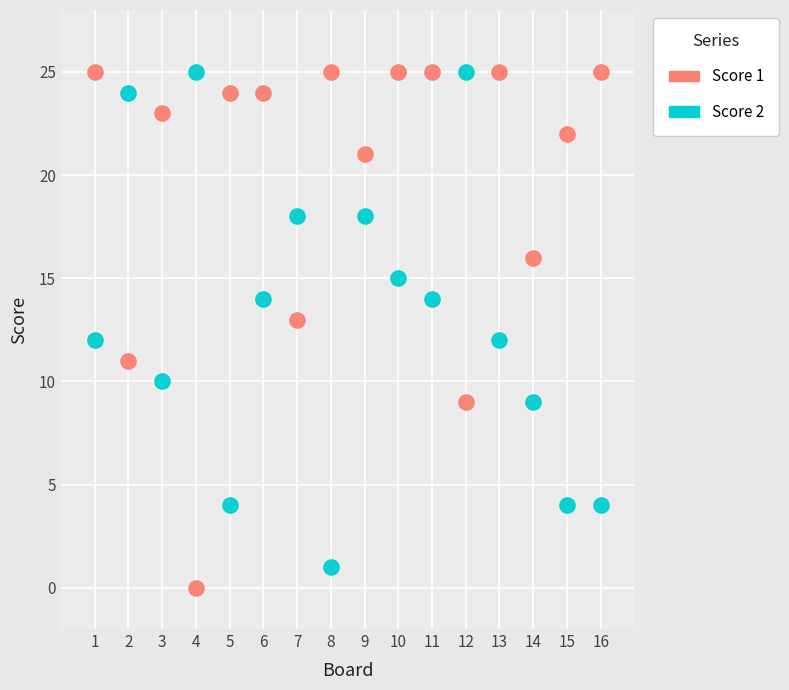

Which series reaches the minimum Y coordinate?

Score 1